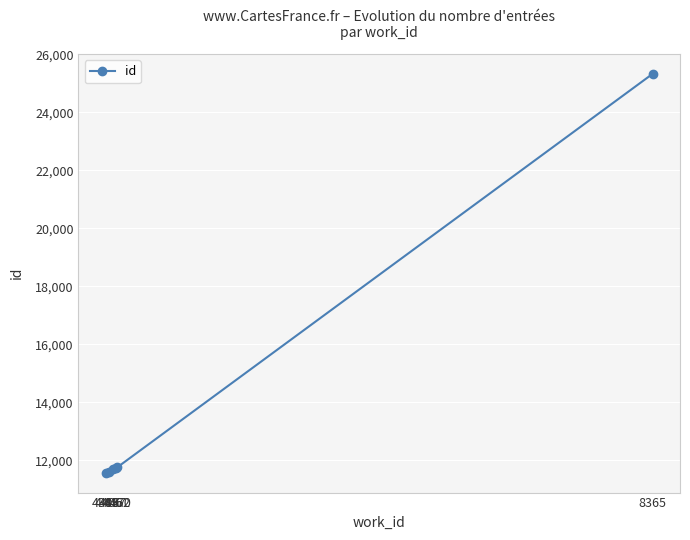

Does the chart display data point markers on the line(s)?

Yes